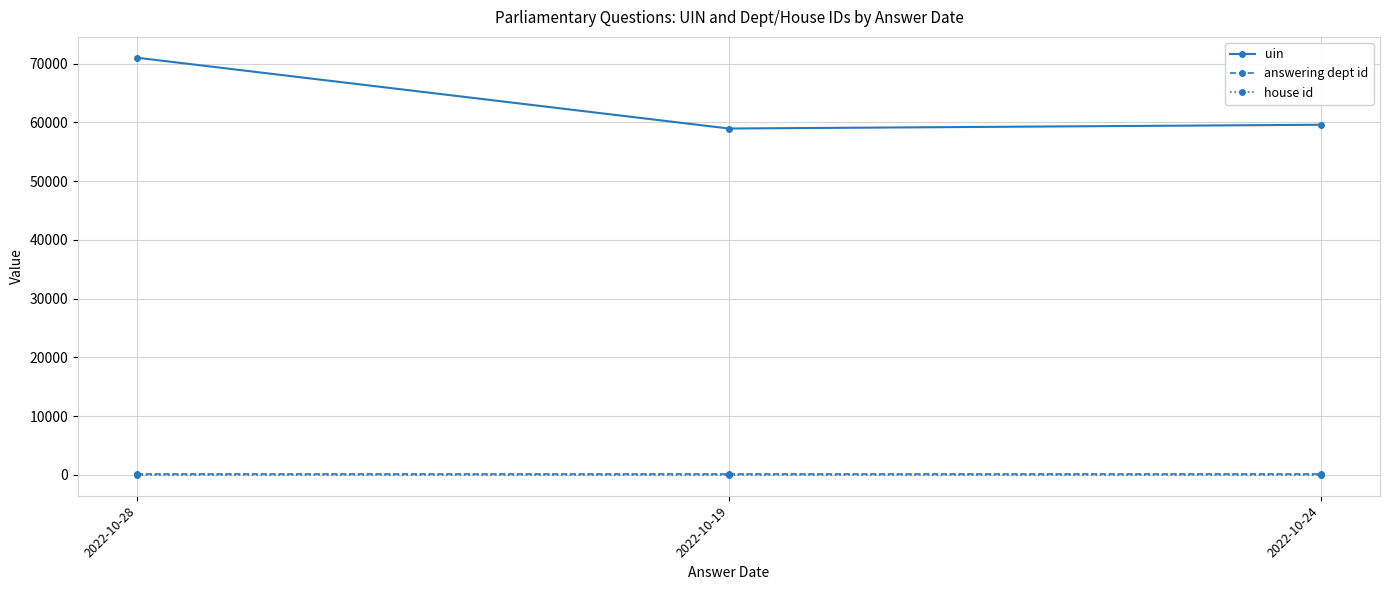

The value of uin at 2022-10-24 is 92735. True or false?

False